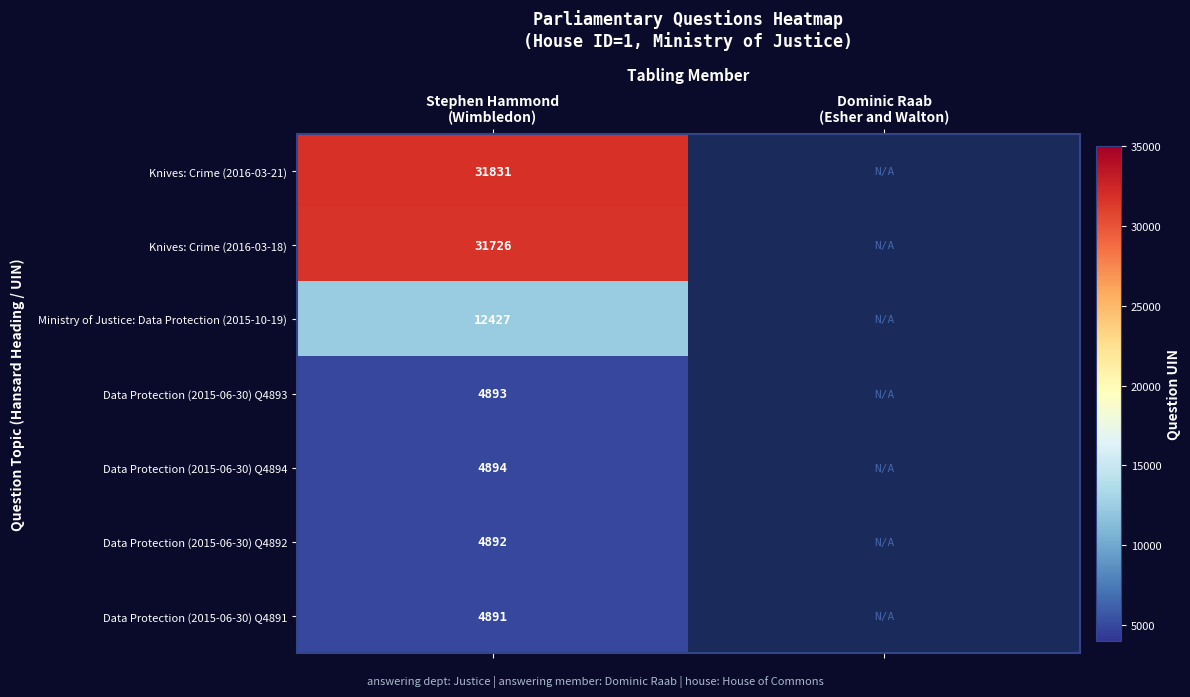

Is it true that Data Protection (2015-06-30) Q4894 equals 4894.0 at Stephen Hammond (Wimbledon)?

True